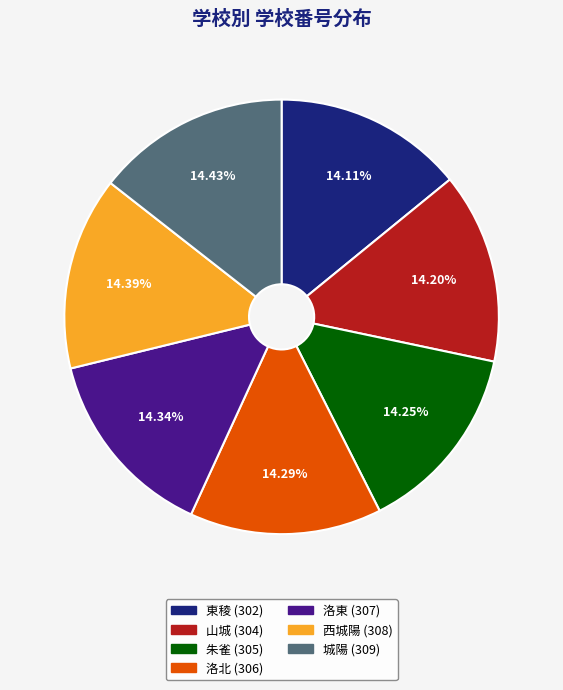

Does 城陽 account for over 50% of the chart?

No